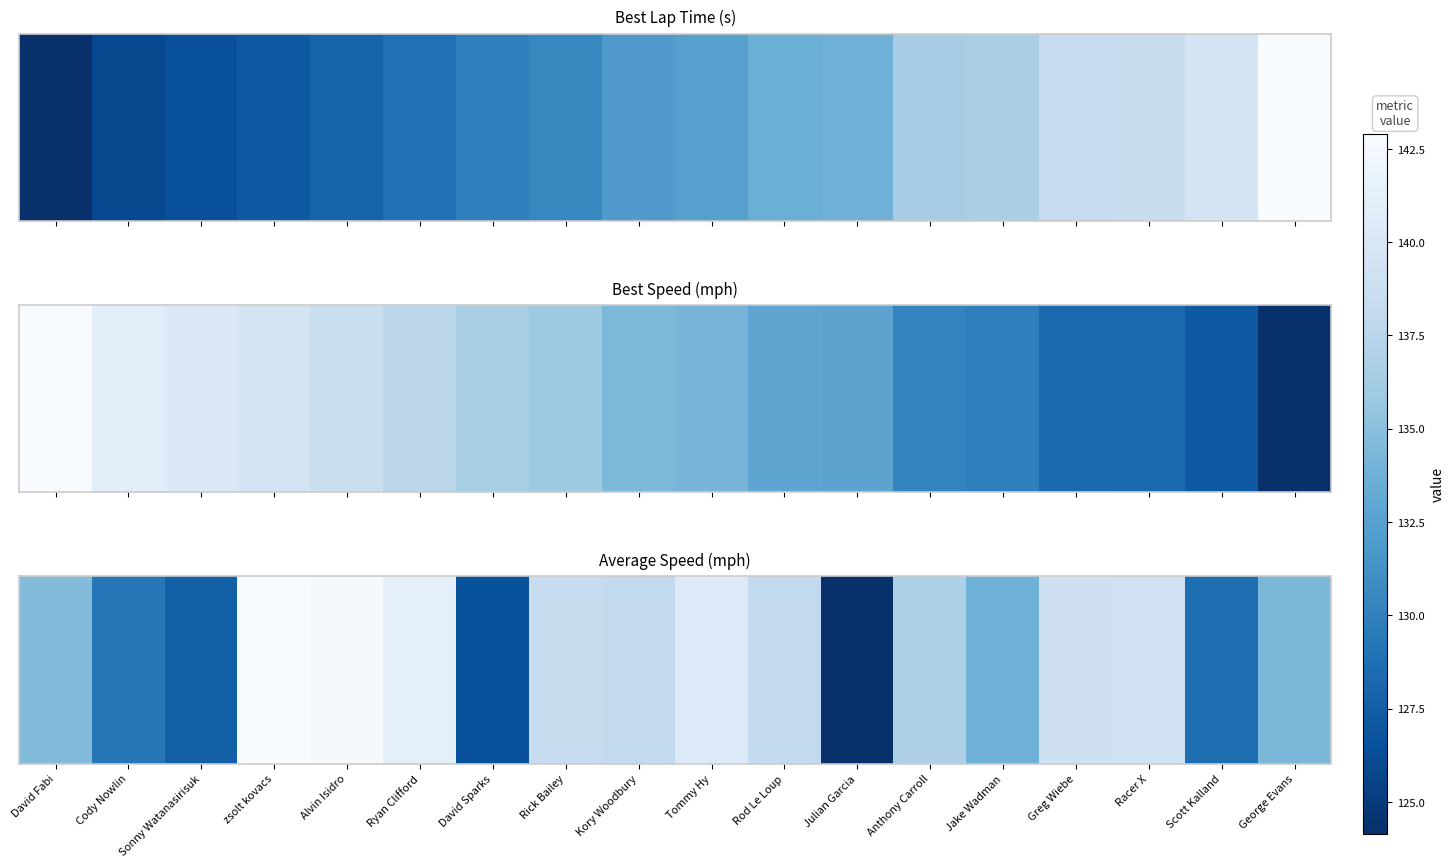

Rank the categories by value from highest to lowest.

zsolt kovacs, Alvin Isidro, Ryan Clifford, Tommy Hy, Racer X, Greg Wiebe, Rick Bailey, Kory Woodbury, Rod Le Loup, Anthony Carroll, David Fabi, George Evans, Jake Wadman, Cody Nowlin, Scott Kalland, Sonny Watanasirisuk, David Sparks, Julian Garcia